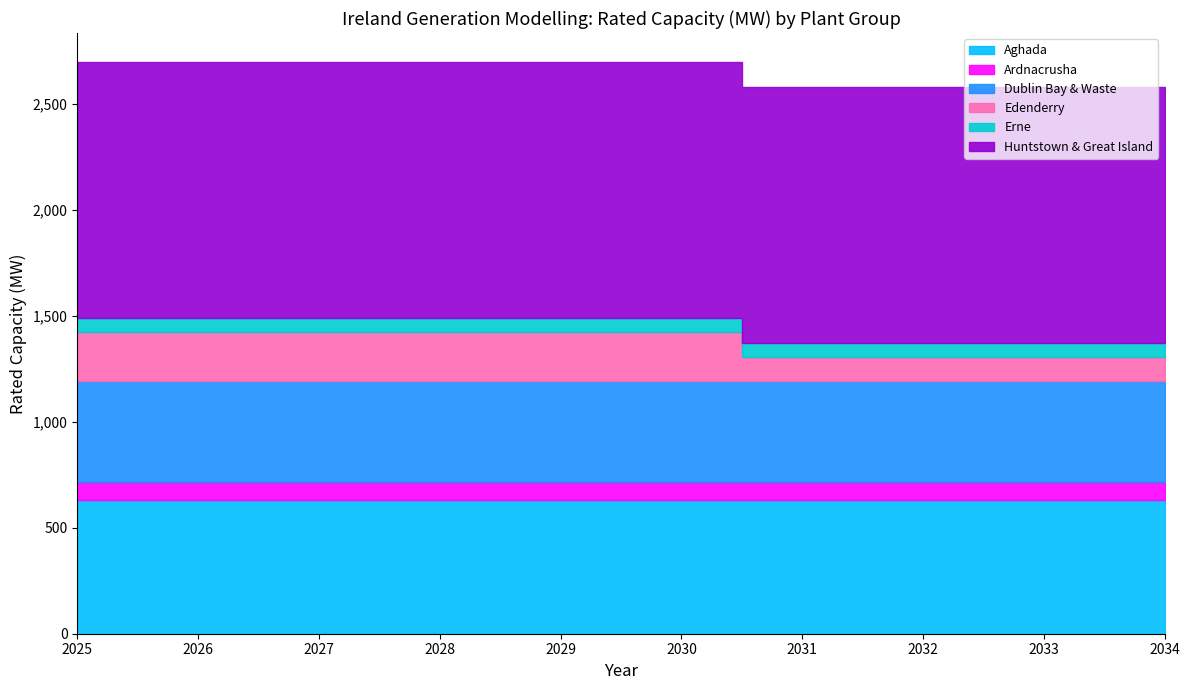

True or false: Dublin Bay / Waste has more than 2 points higher than both neighbors.

False